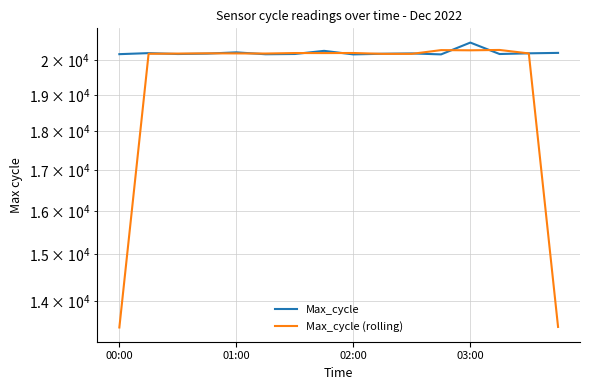

What is the sum of all Max_cycle (rolling) values?

310025.3